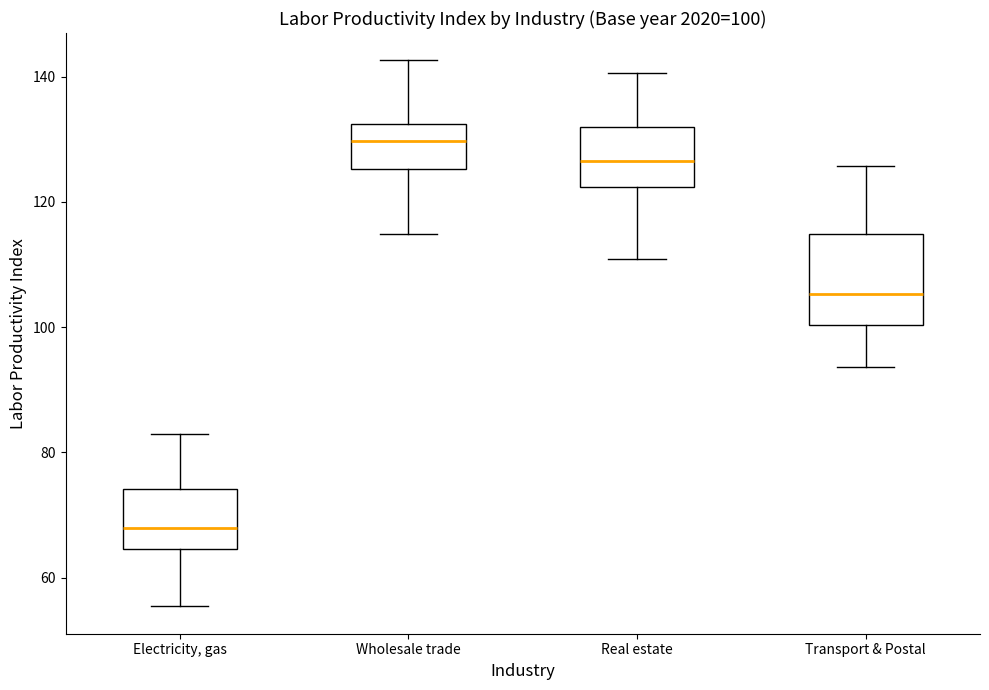

Which box's median line is the lowest?

Electricity, gas